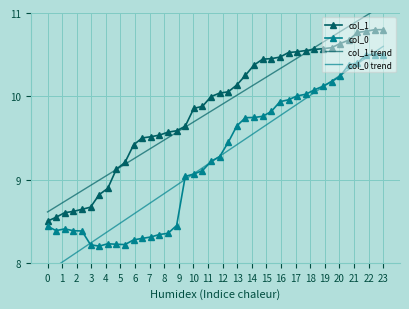

What is the lowest value of the col_0 series?

8.2